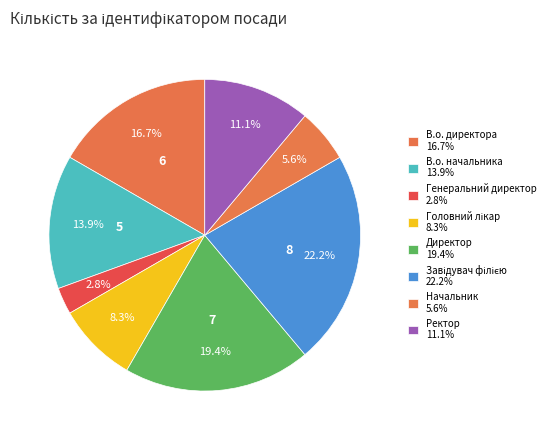

How many slices are in this pie chart?

8